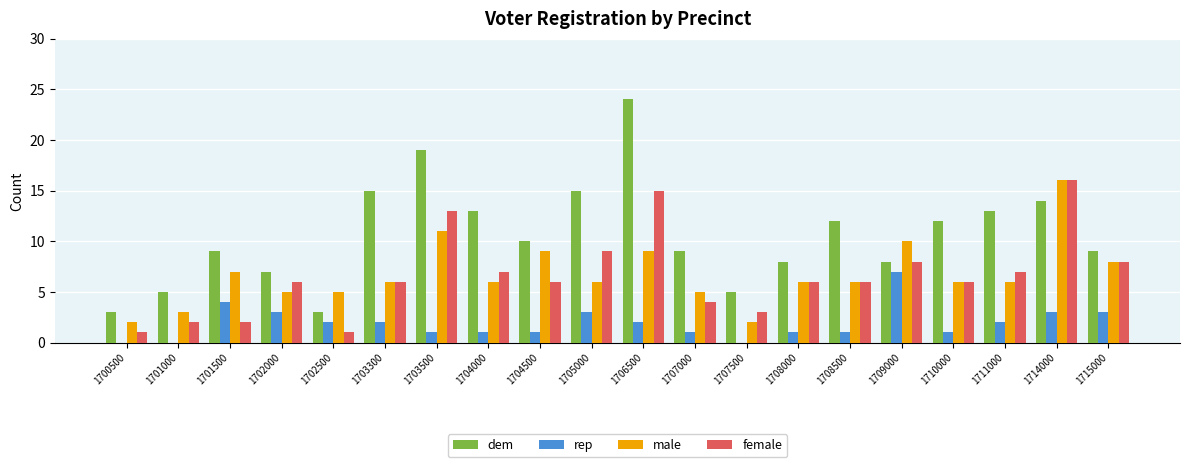

What is the sum of the male values at 1701000 and 1706500?

12